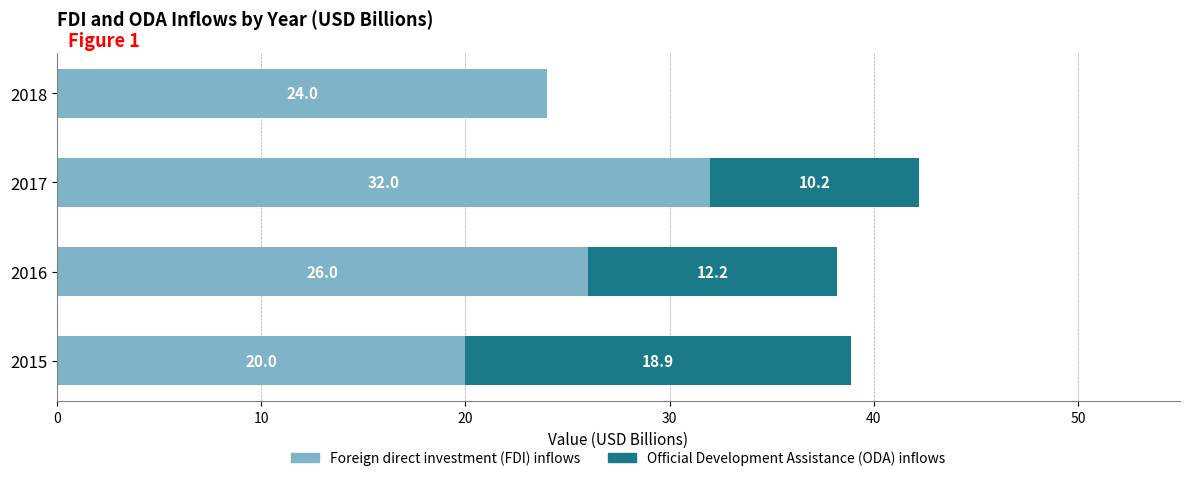

What is the sum of the Foreign direct investment (FDI) inflows values at 2016 and 2018?

50.0